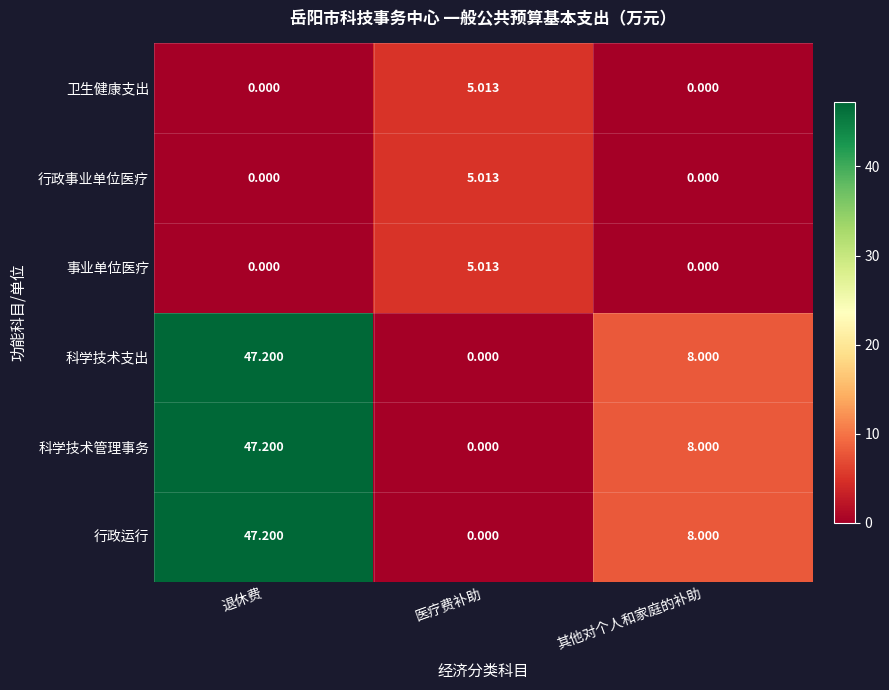

Rank the categories by 行政运行 value from lowest to highest.

医疗费补助, 其他对个人和家庭的补助, 退休费